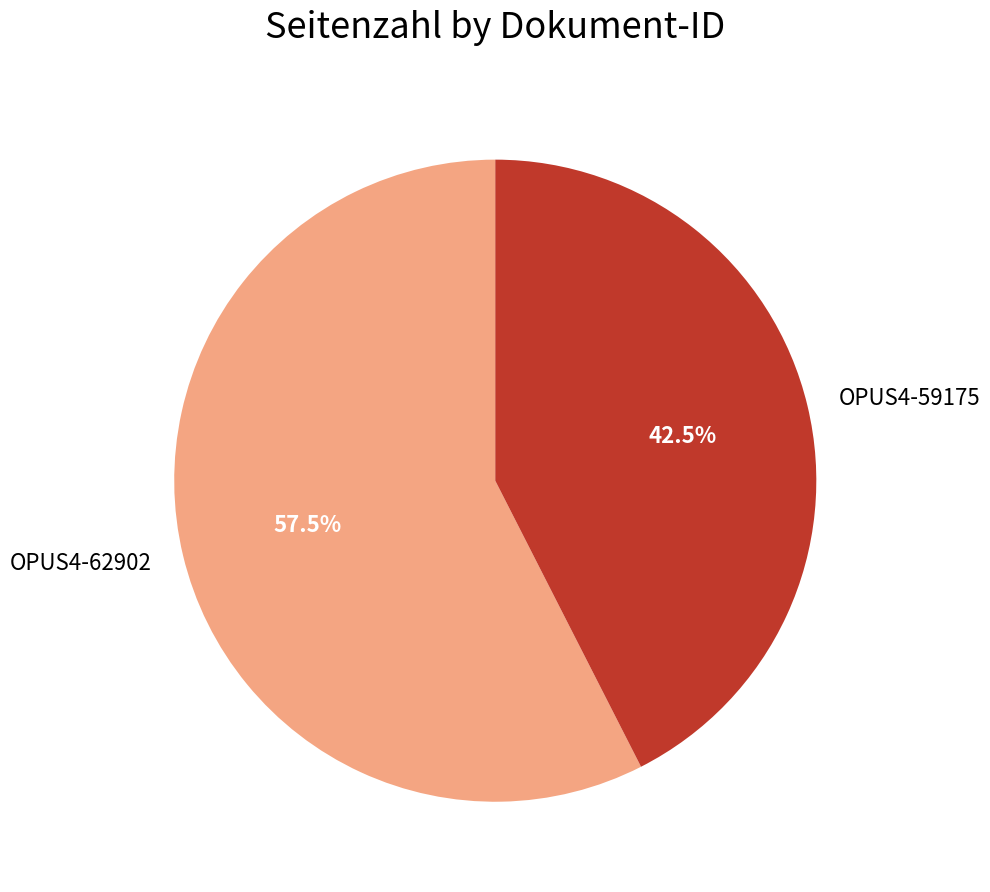

Which category has the biggest portion of the pie?

OPUS4-62902